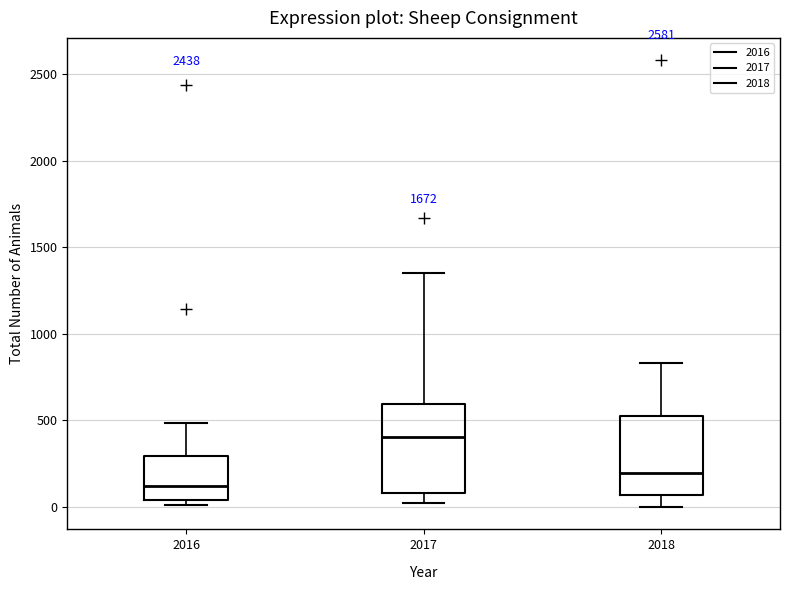

Where does the median line of the box at x = 2017 sit on the y-axis? The values are not printed on the chart, so give them approximately, as read against the axis.

400